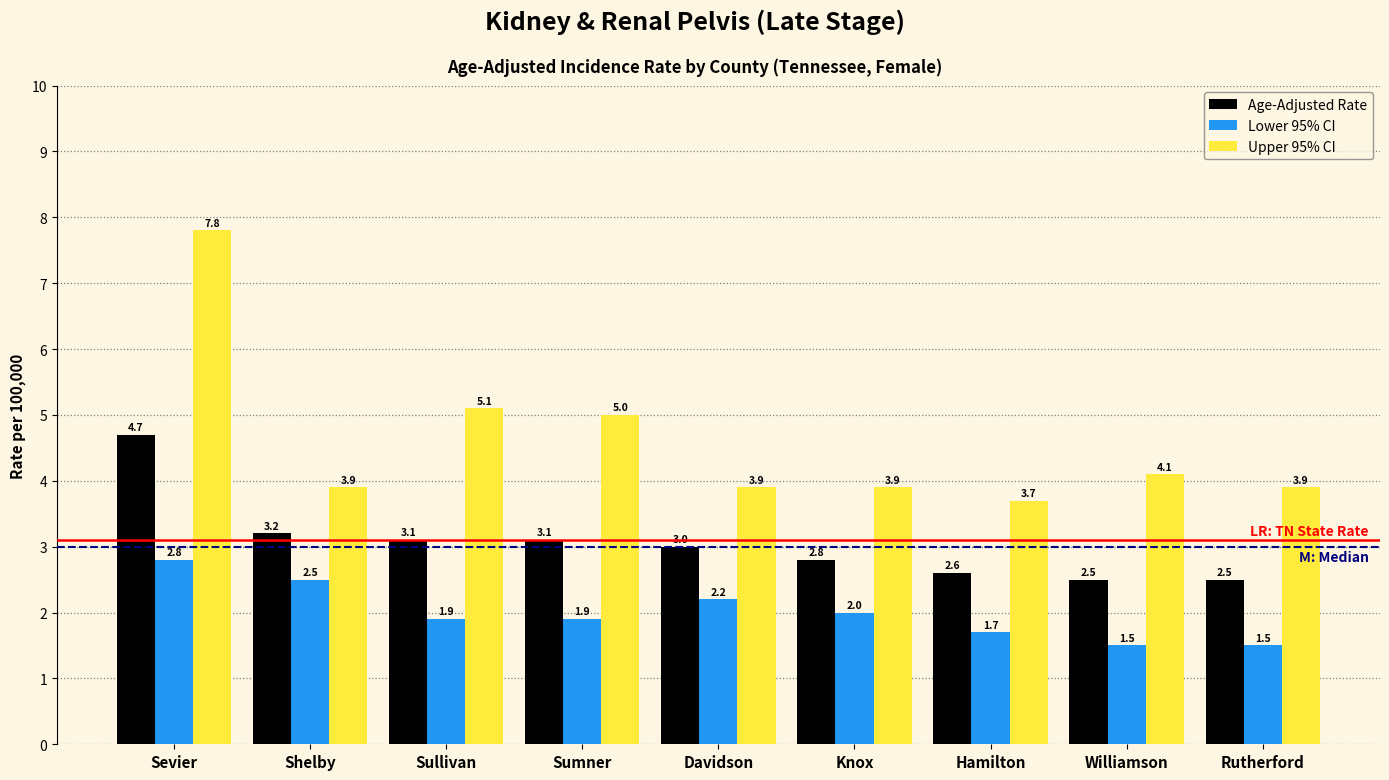

Reading left to right, transcribe all the data shown in this chart.

Age-Adjusted Rate: 4.7	3.2	3.1	3.1	3.0	2.8	2.6	2.5	2.5
Lower 95% CI: 2.8	2.5	1.9	1.9	2.2	2.0	1.7	1.5	1.5
Upper 95% CI: 7.8	3.9	5.1	5.0	3.9	3.9	3.7	4.1	3.9